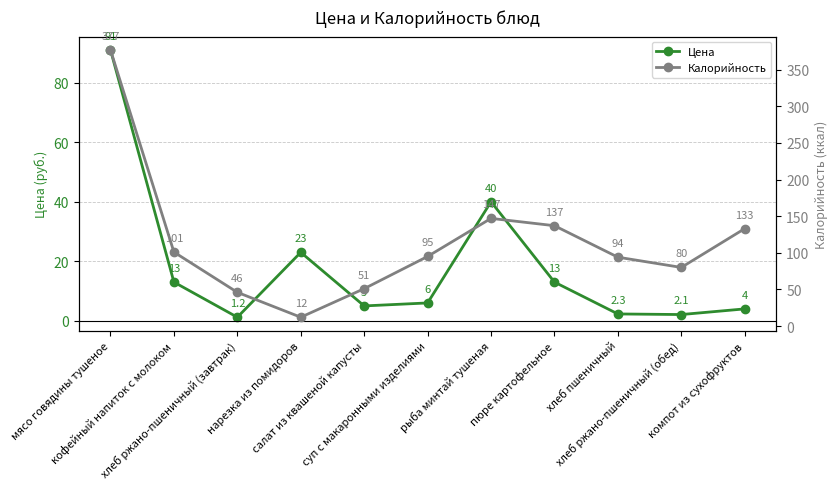

What is the difference between the maximum and minimum values in the Цена series?

89.8